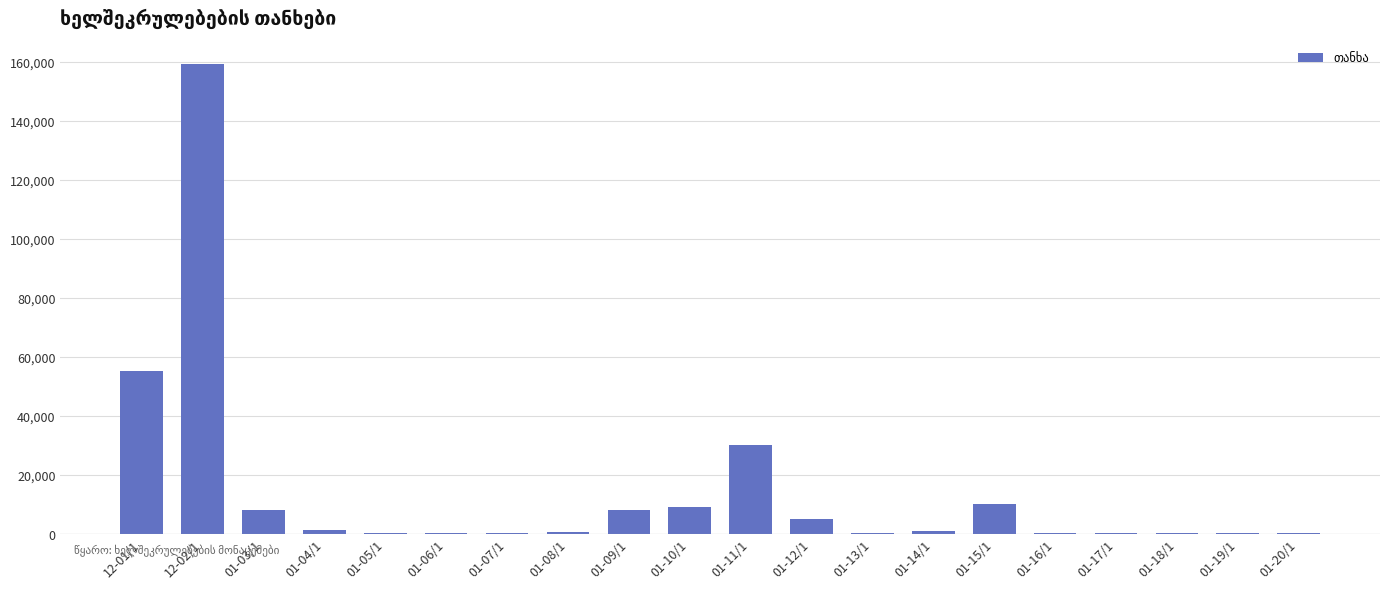

Does the chart contain stacked bars?

No